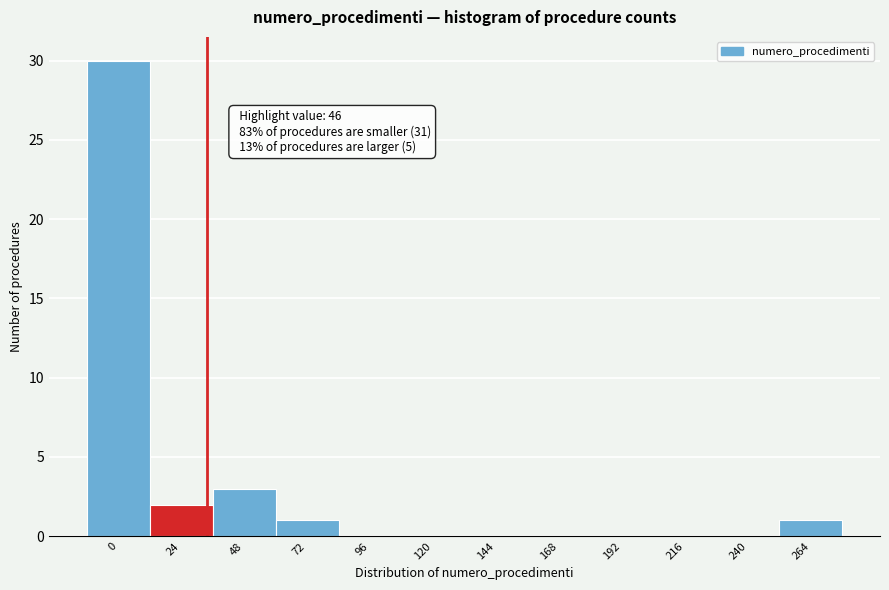

Reading left to right, what are all the values shown in this chart?

0=30	24=2	48=3	72=1	96=0	120=0	144=0	168=0	192=0	216=0	240=0	264=1